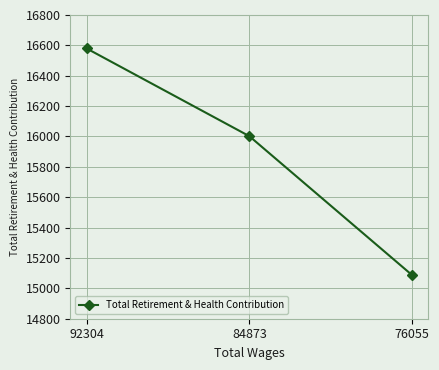

List the labels in order of value, largest first.

92304, 84873, 76055